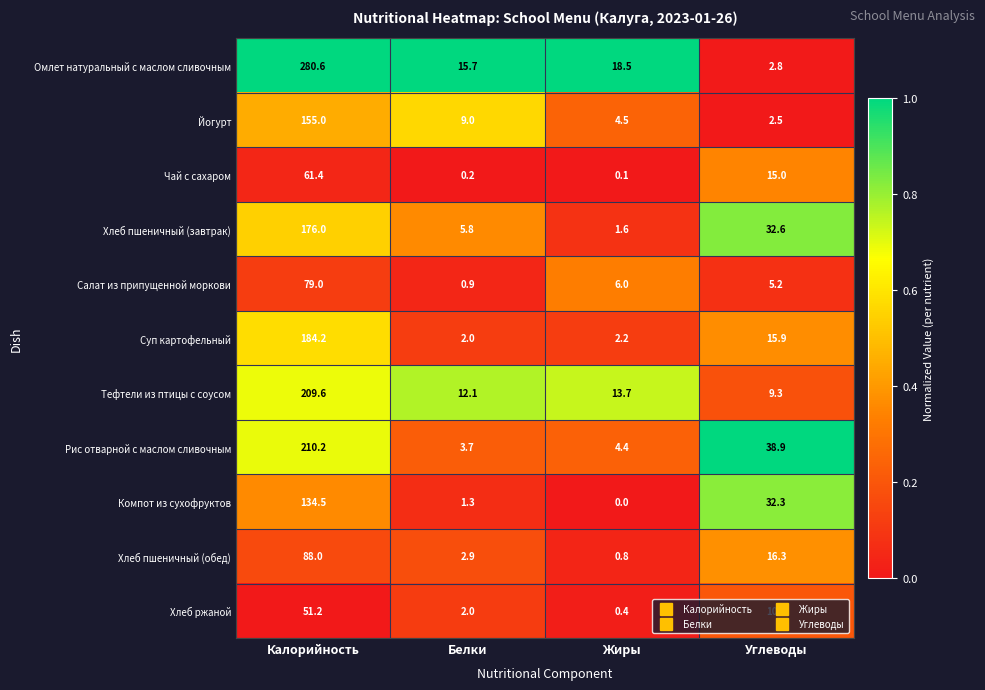

What is the difference between the second highest and second lowest values in the Хлеб пшеничный (обед) series?

13.4